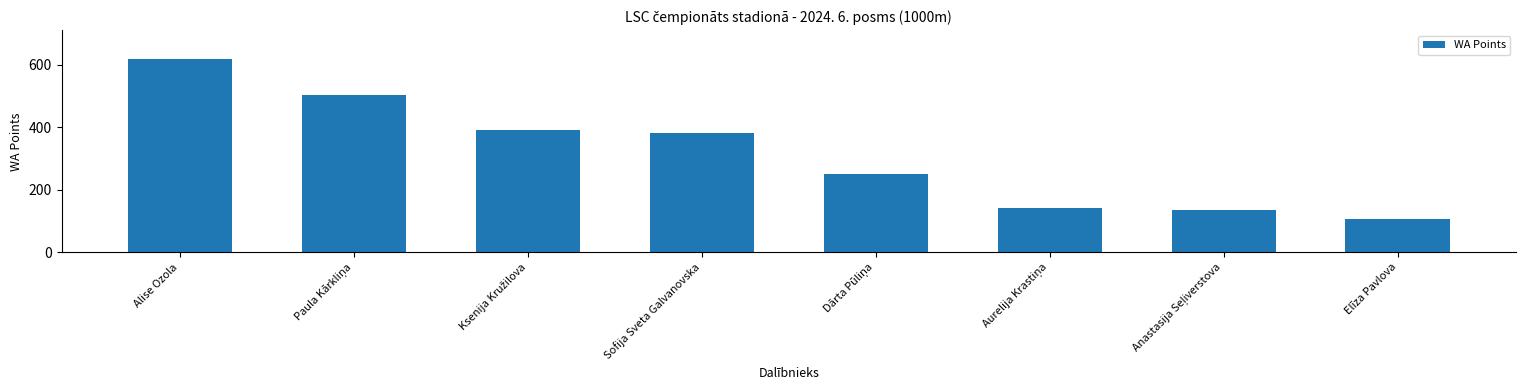

Which category has the highest value across all series?

Alise Ozola